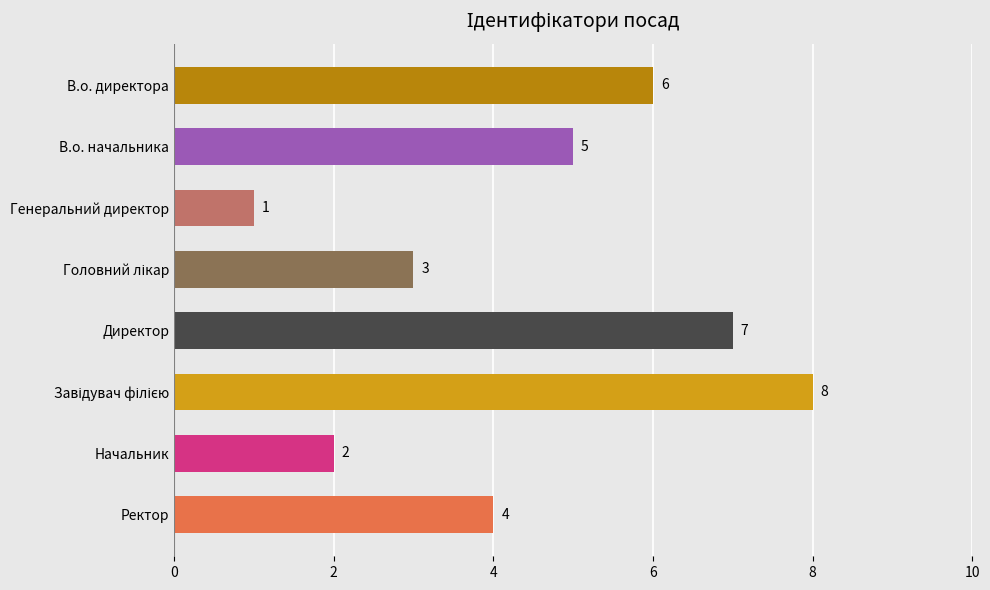

Is it true that the value at Директор is 12?

False